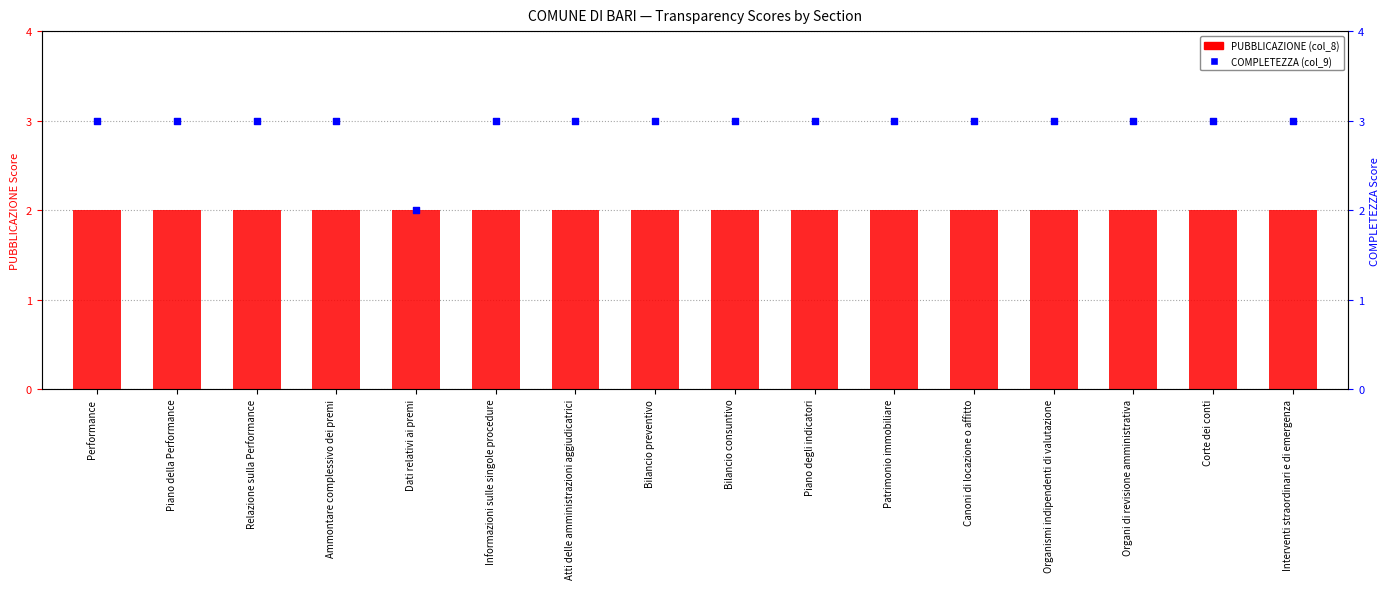

What is the total value across all series at Dati relativi ai premi?

4